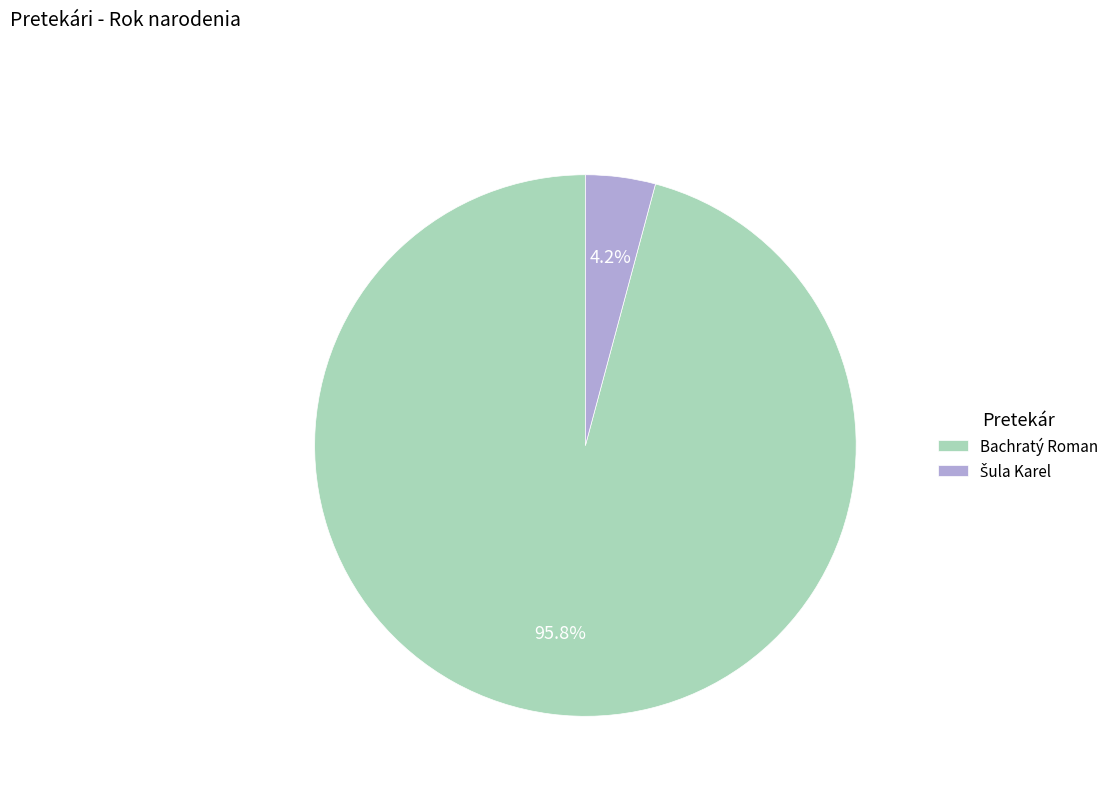

To the nearest percent, what portion does Bachratý Roman represent?

96%